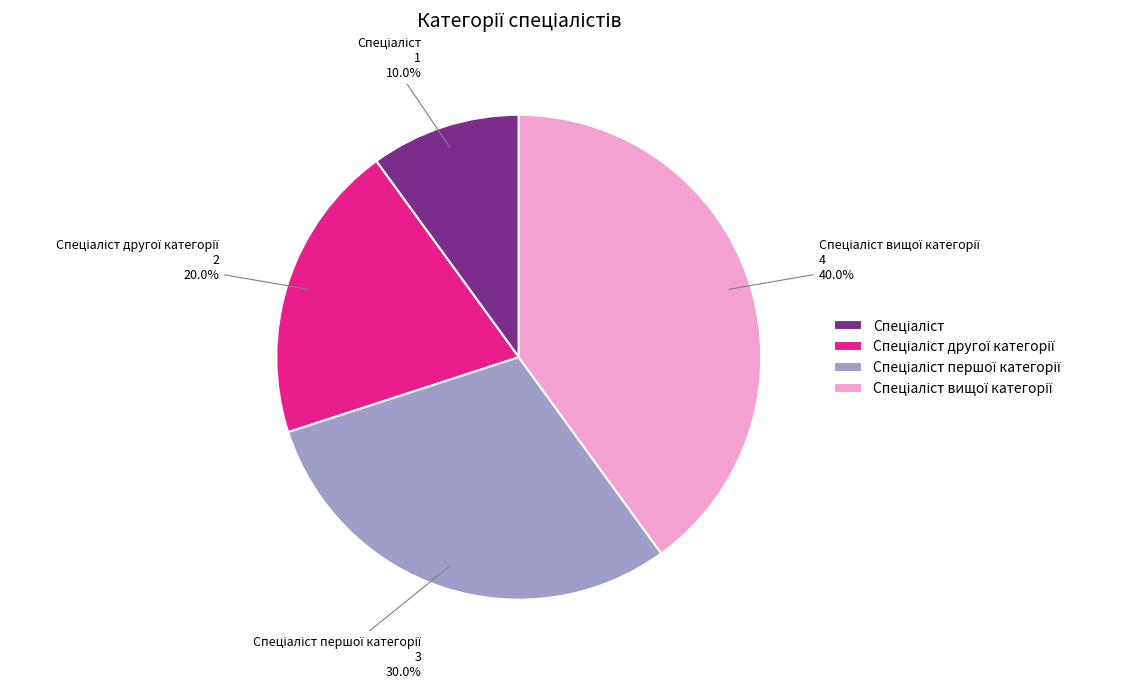

Does any single category account for the majority?

No